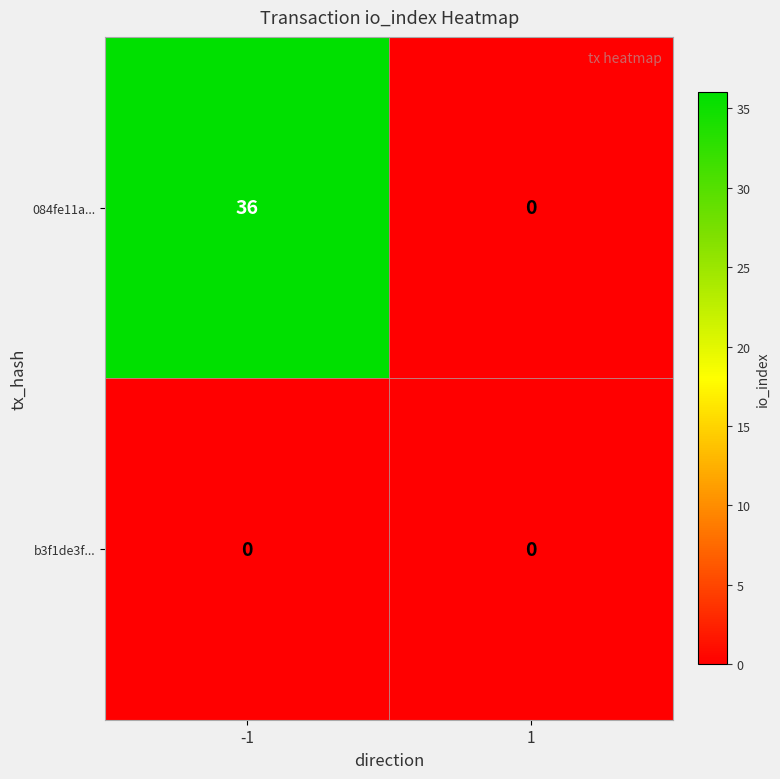

Which series has the largest total across all categories?

084fe11a...